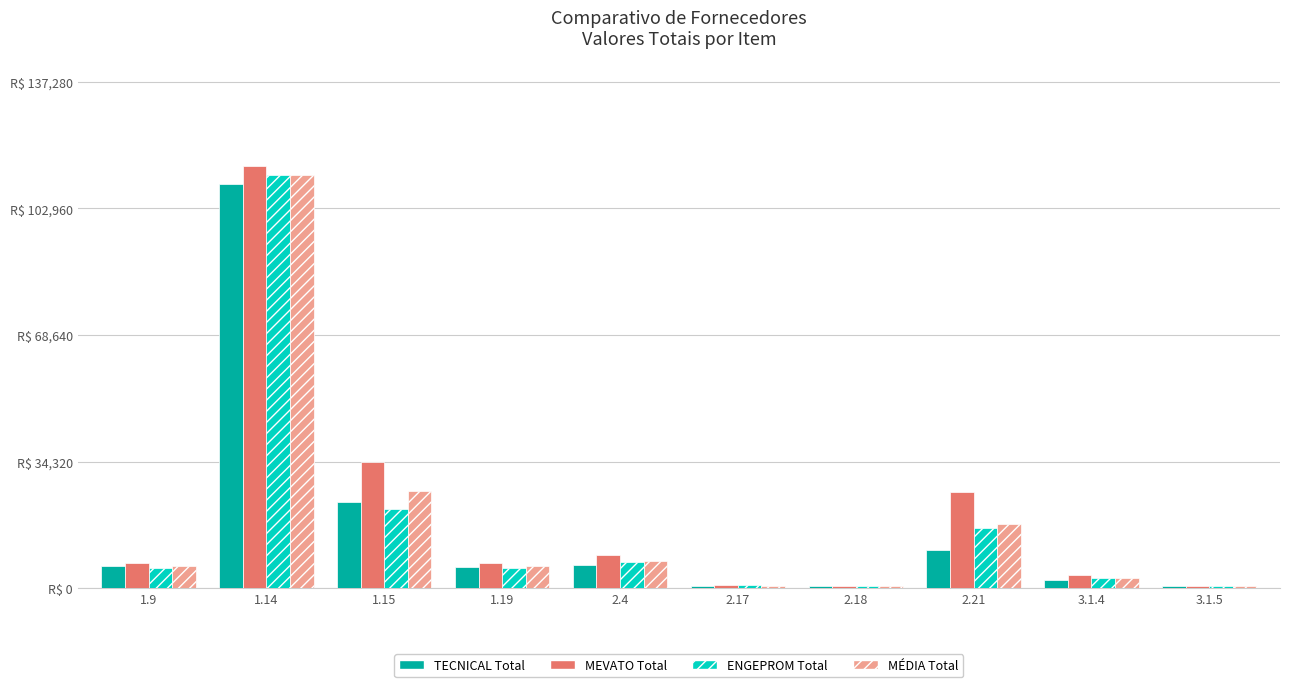

Are the bars grouped side by side (vs. stacked)?

Yes